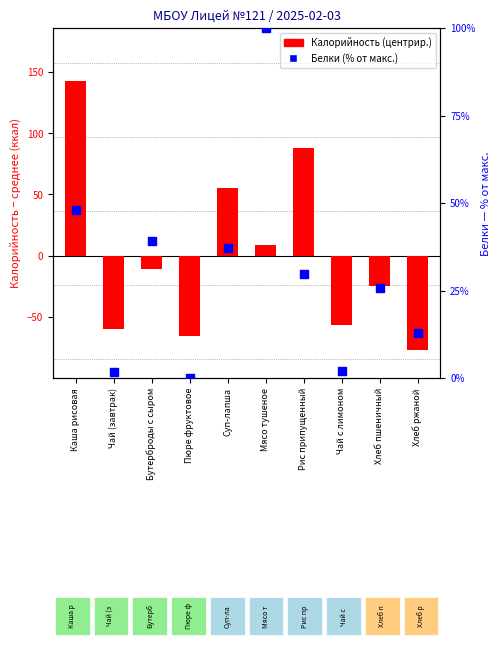

What are all the series names shown in the legend?

Калорийность (центрир.), Белки (% от макс.)